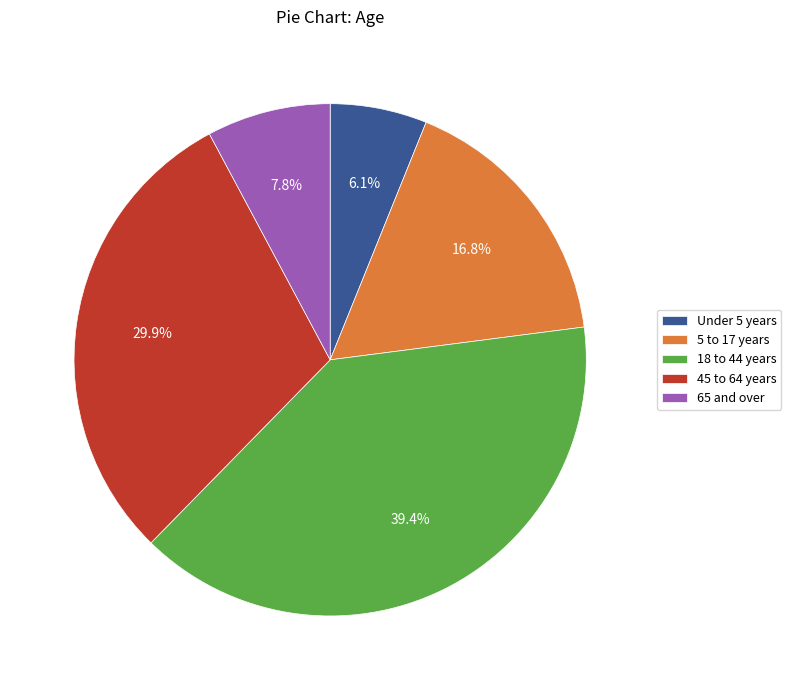

What is the largest slice in the pie chart?

18 to 44 years